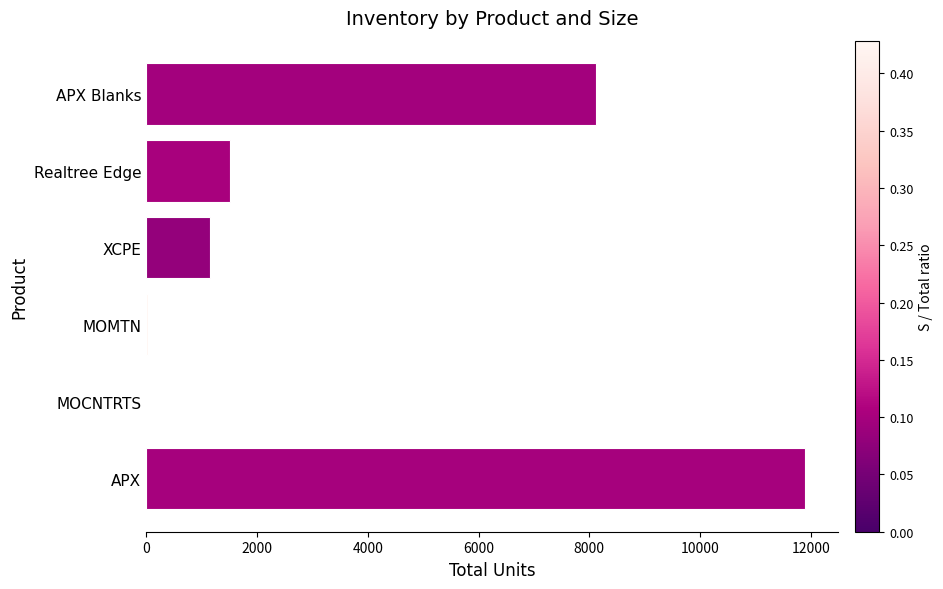

Where is the data nearest to the value 5948?

APX Blanks